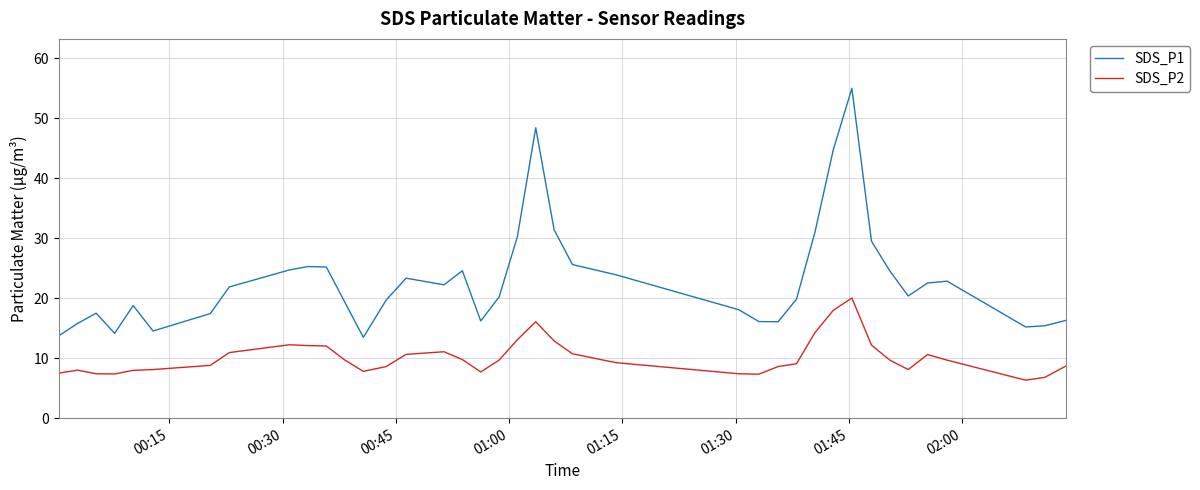

How many lines are shown in the chart?

2